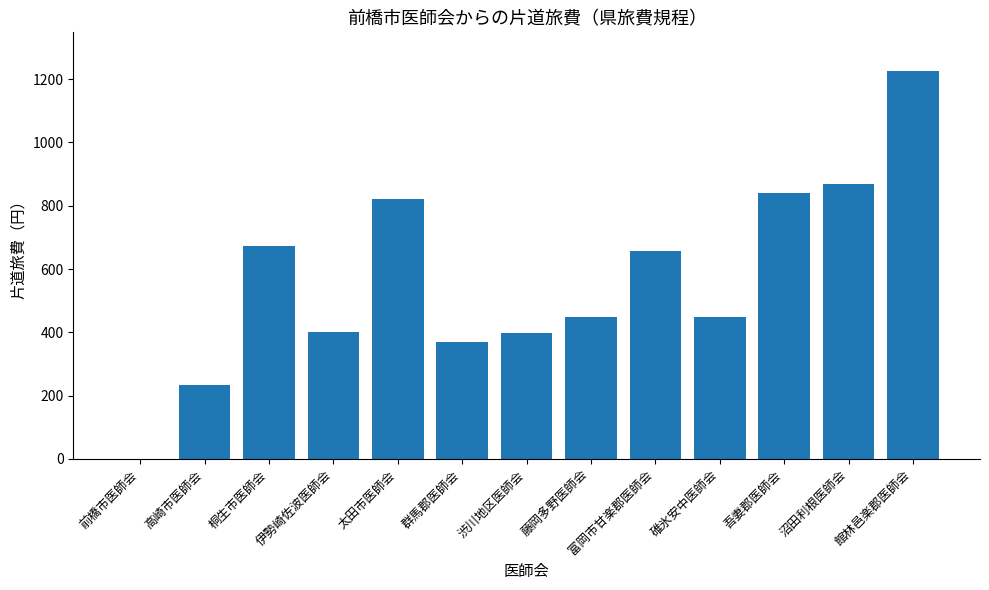

How many categories are shown in the chart?

13